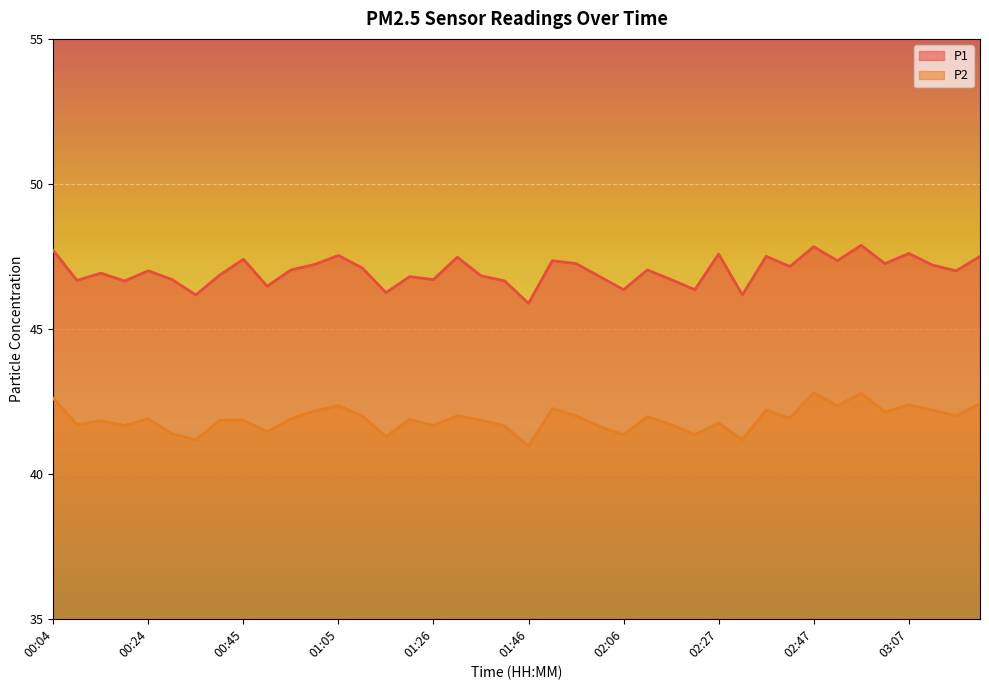

Which category has the highest value in the P2 series?

02:47